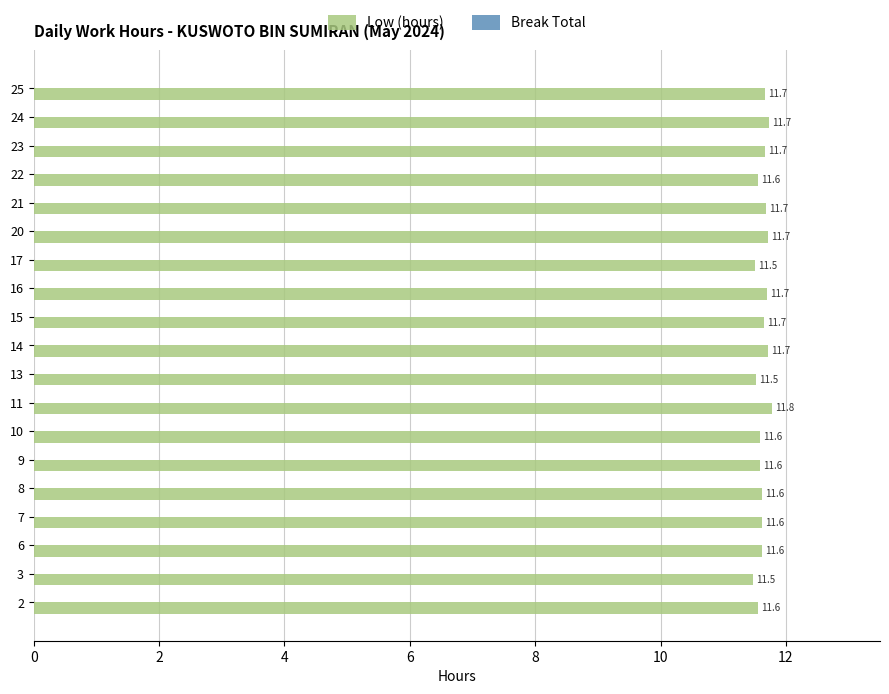

Are the bars grouped side by side (vs. stacked)?

No